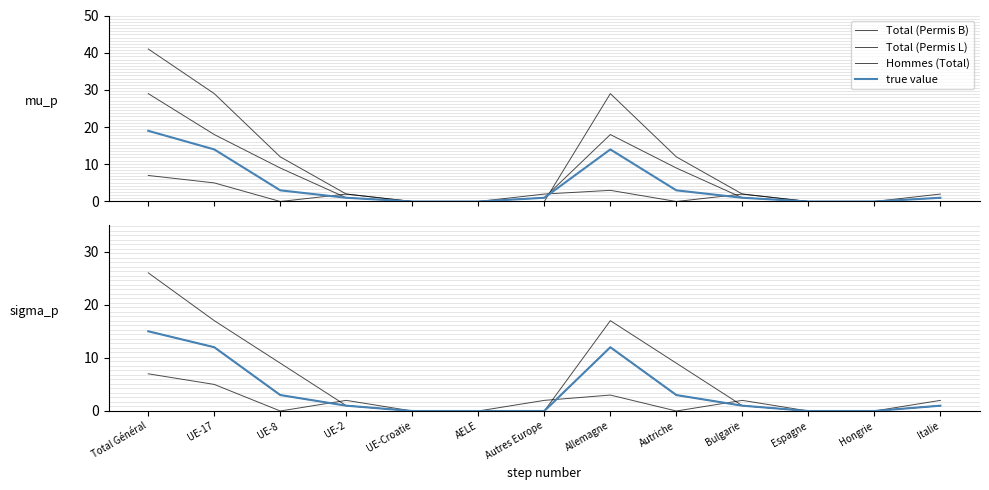

What is the sum of the Femmes (Permis B) values at Total Général and Hongrie?

15